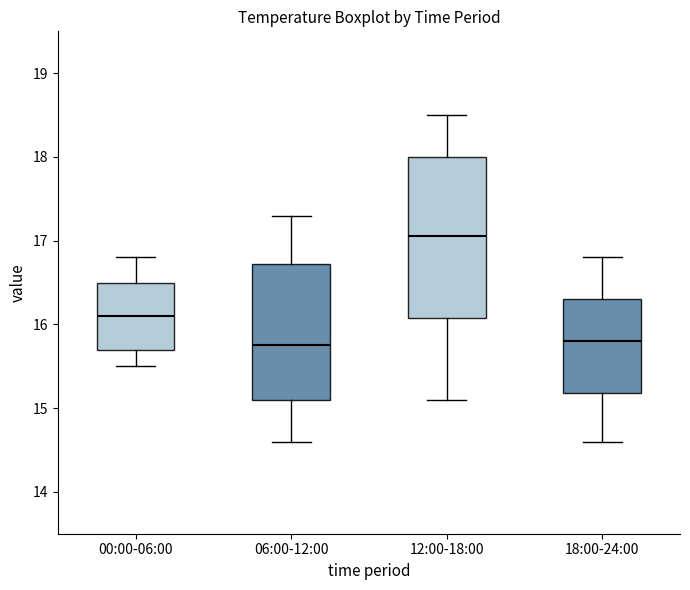

Where does the lower whisker of the box for 06:00-12:00 end on the y-axis? The values are not printed on the chart, so give them approximately, as read against the axis.

14.6